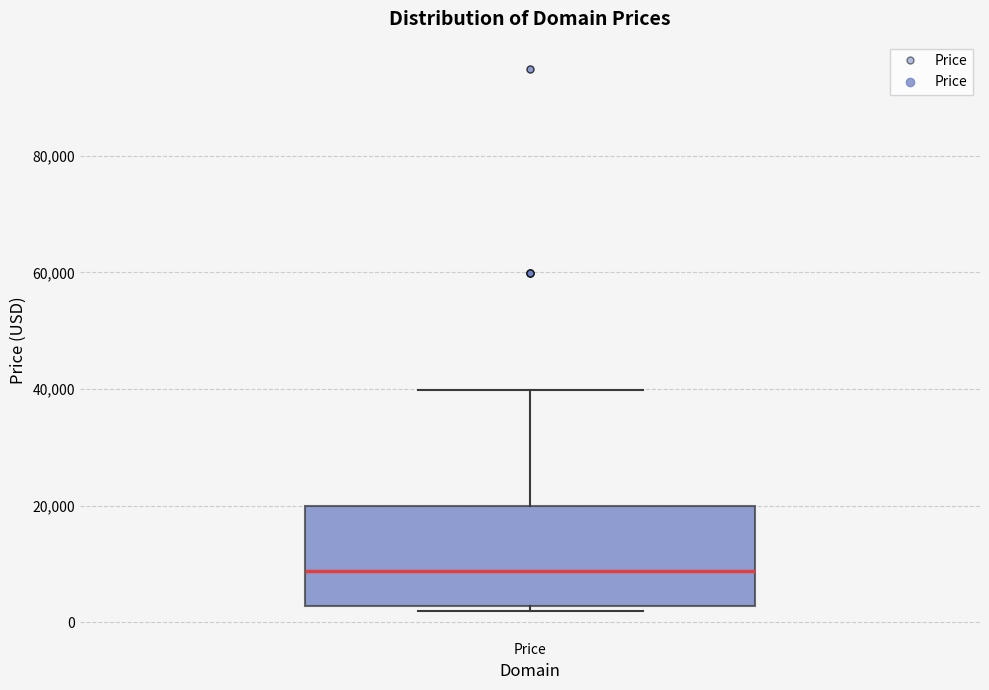

Read this box plot against the y-axis: the position of the median line, the range covered by the box, and the ends of both whiskers. The values are not printed on the chart, so give them approximately, as read against the axis.

median 8000, box 2000 to 20000, whiskers 2000 (just below the box's lower edge) to 40000